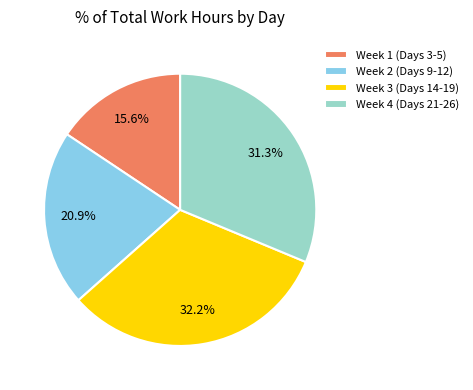

Which has a higher value, Week 1 (Days 3-5) or Week 3 (Days 14-19)?

Week 3 (Days 14-19)